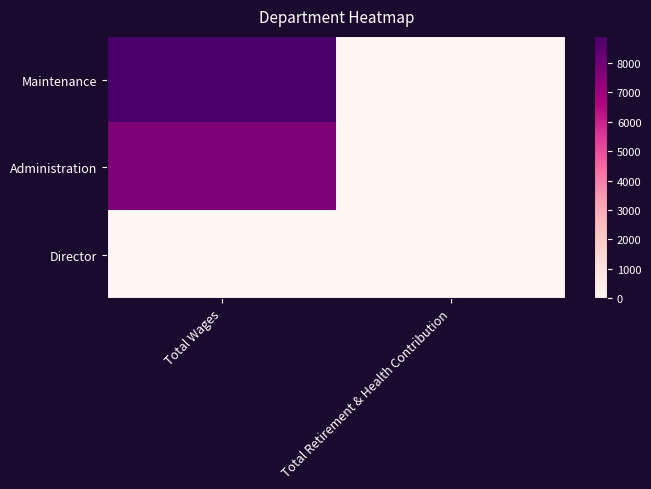

How many distinct data groups are displayed?

3